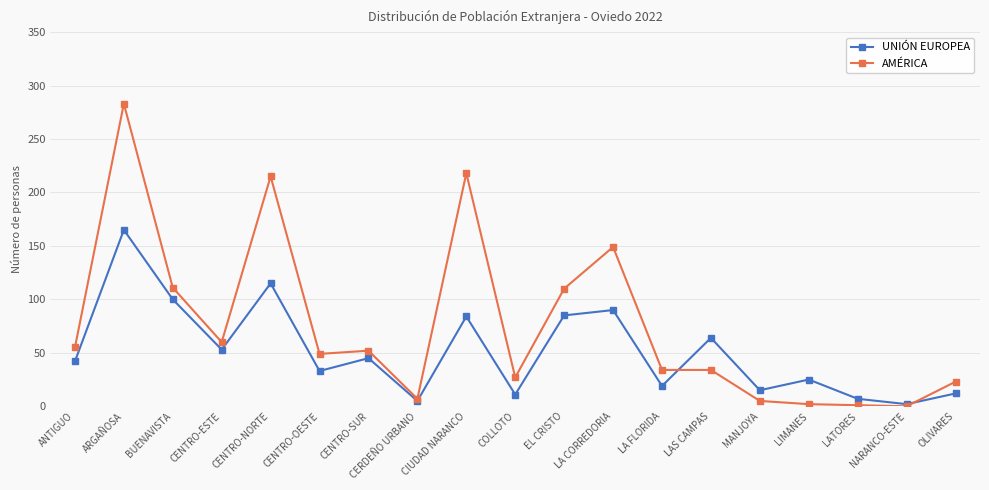

Which series changed the most between LAS CAMPAS and NARANCO-ESTE?

UNIÓN EUROPEA